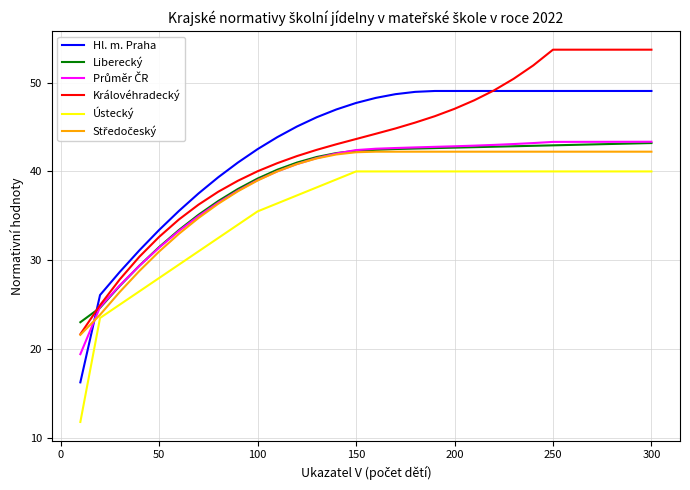

Which series has the widest spread of values?

Hl. m. Praha